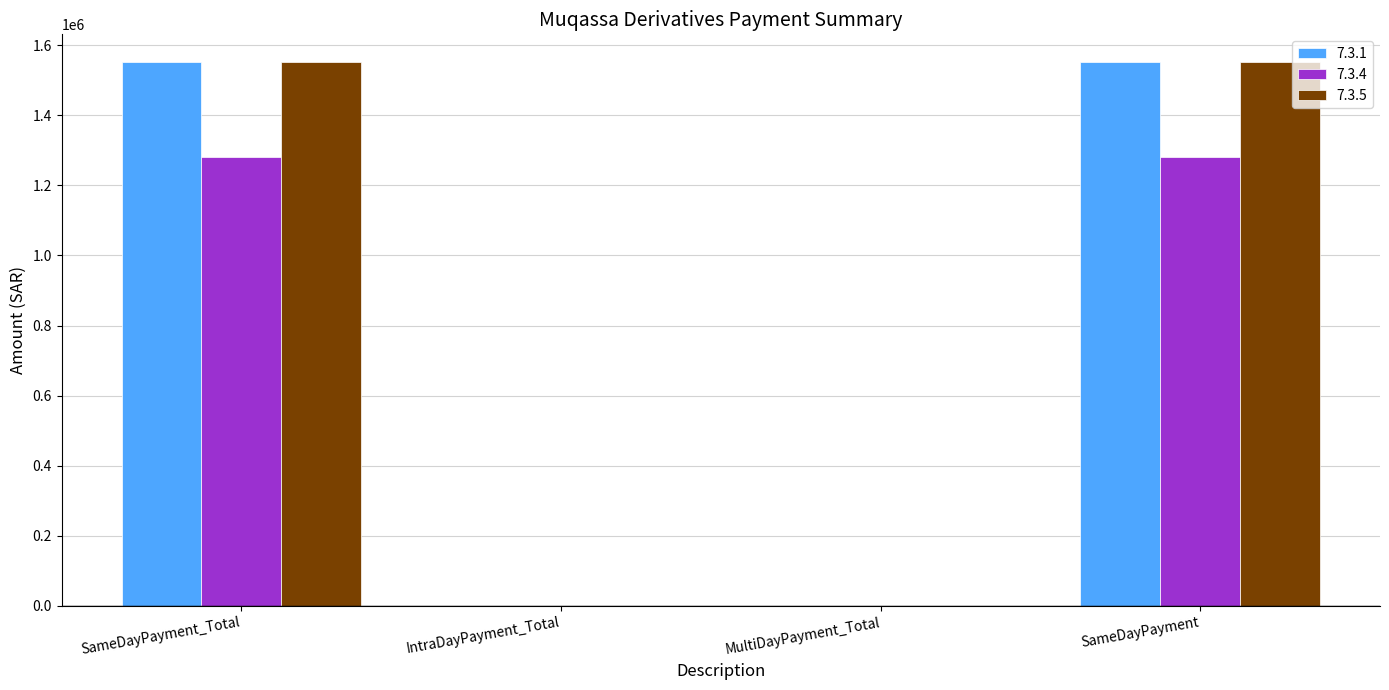

How many series are shown in this chart?

3